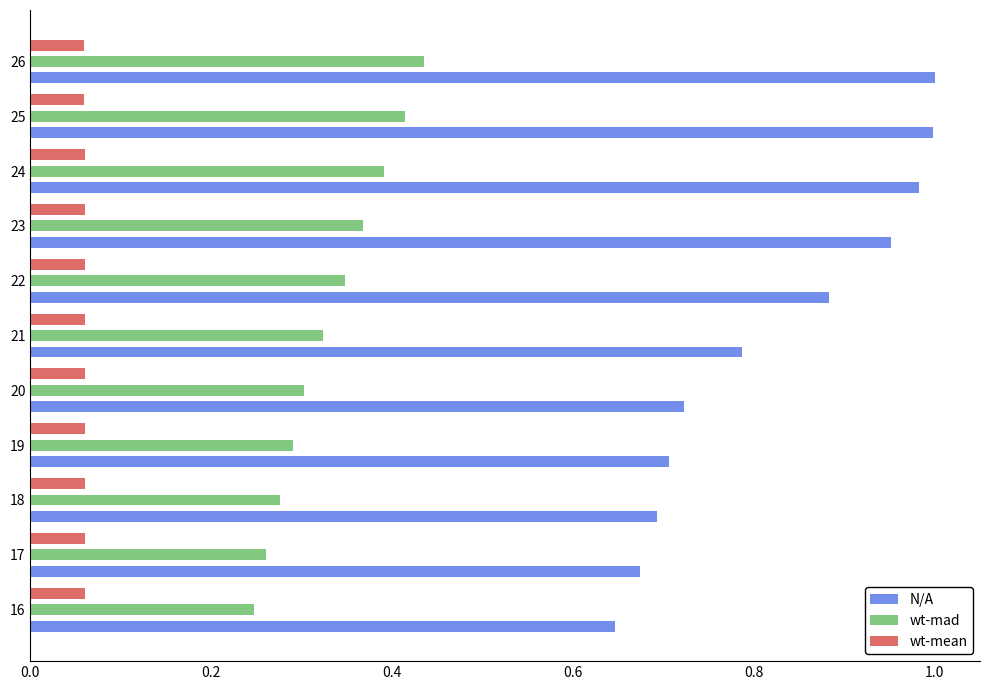

What is the sum of all wt-mad values?

3.7